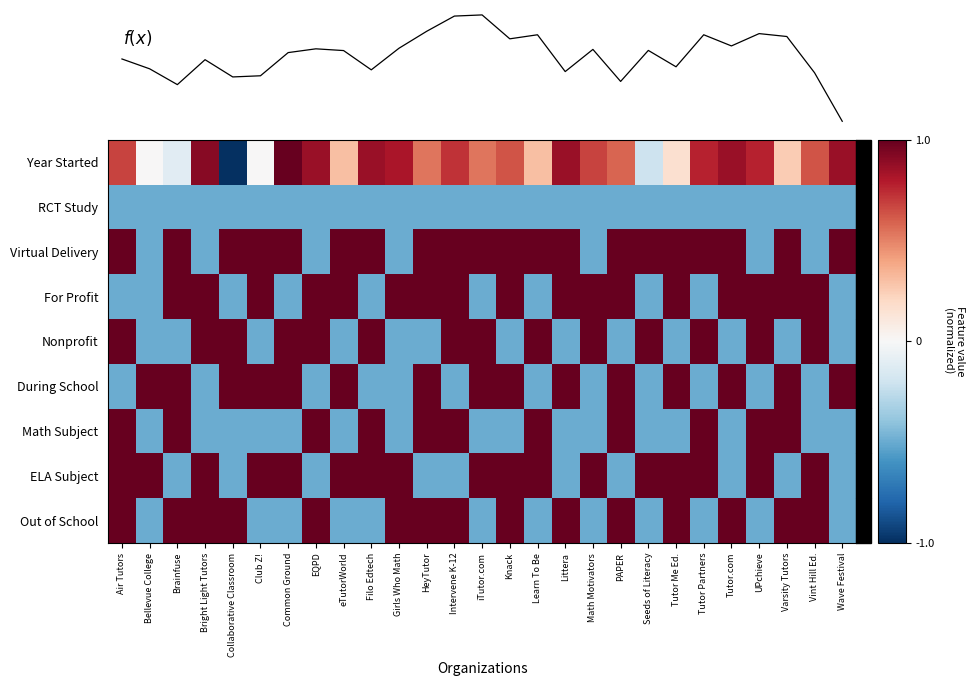

The value of For Profit at Seeds of Literacy is -0.5. True or false?

True